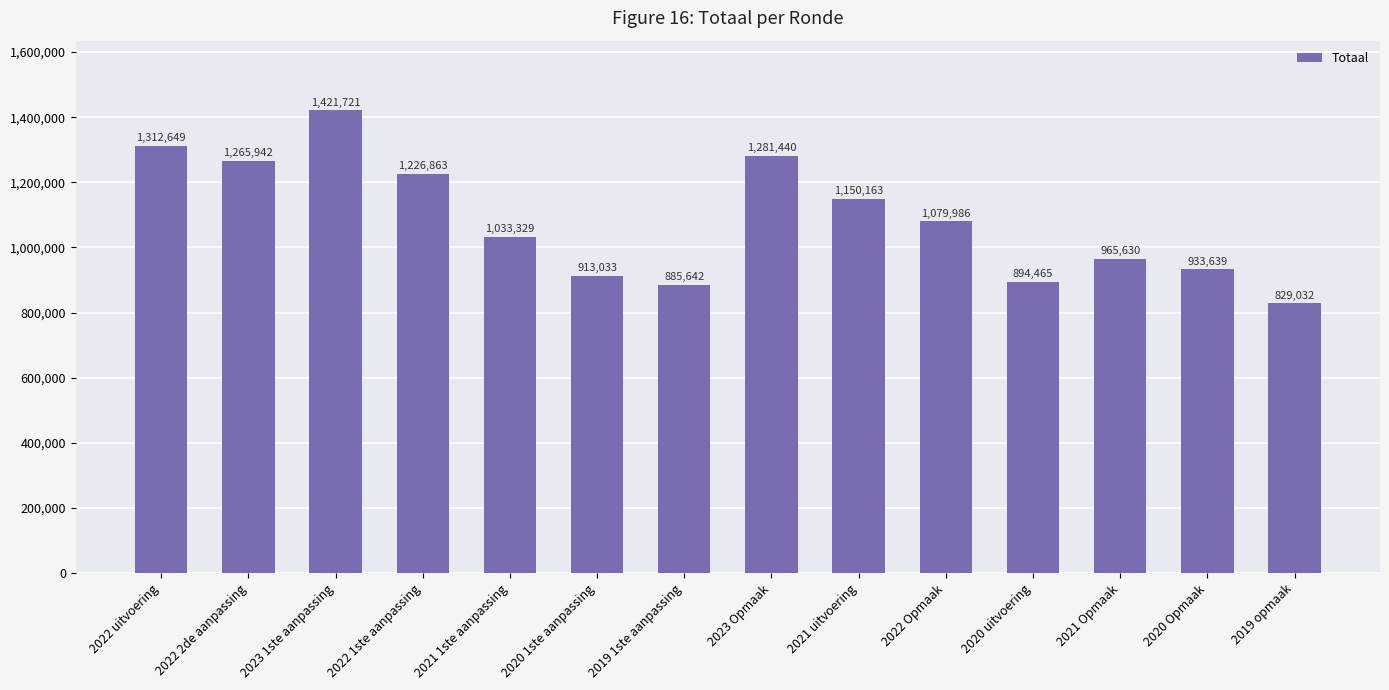

What is the greatest value displayed?

1421721